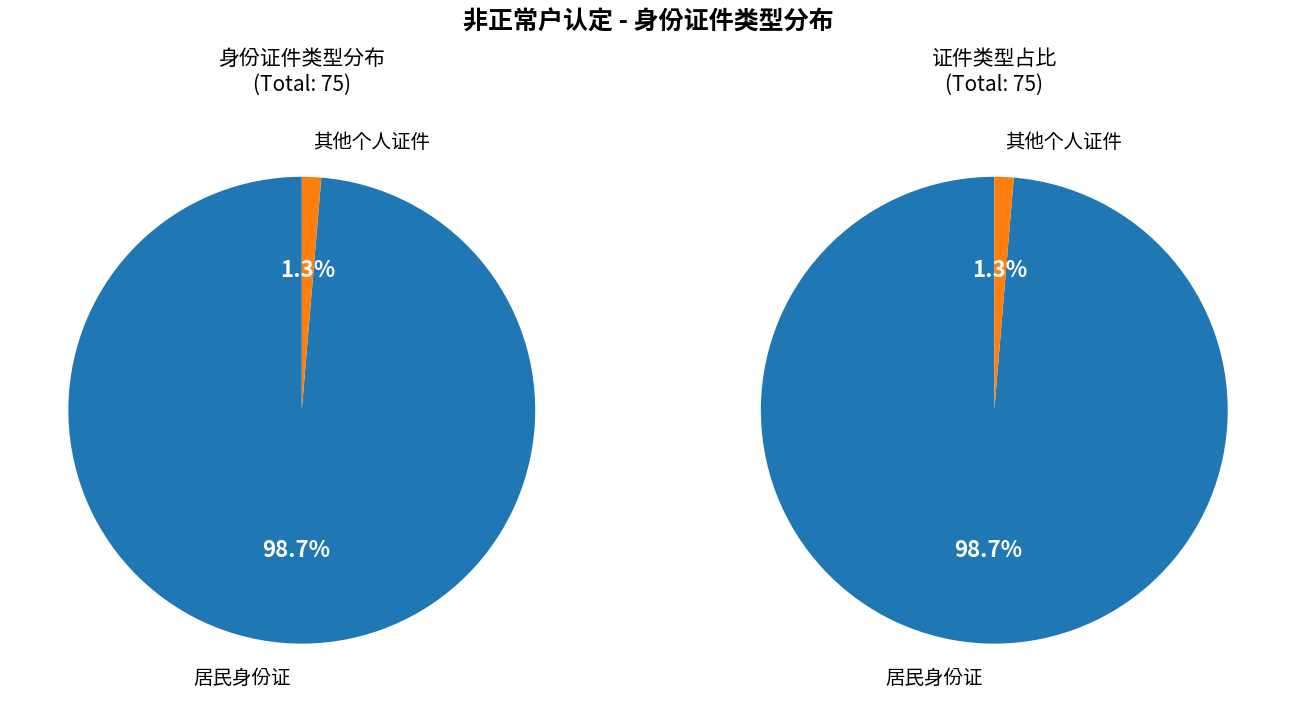

Which category accounts for the majority?

居民身份证